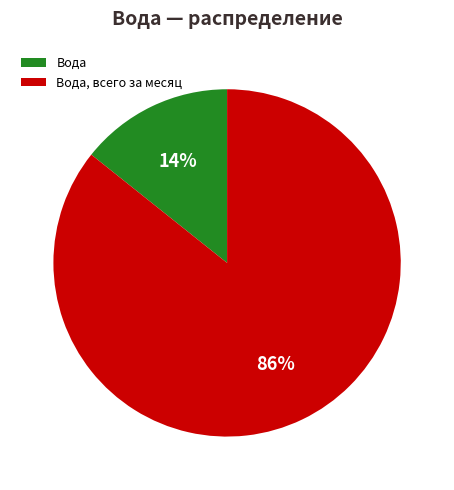

Between Вода and Вода, всего за месяц, which is larger?

Вода, всего за месяц